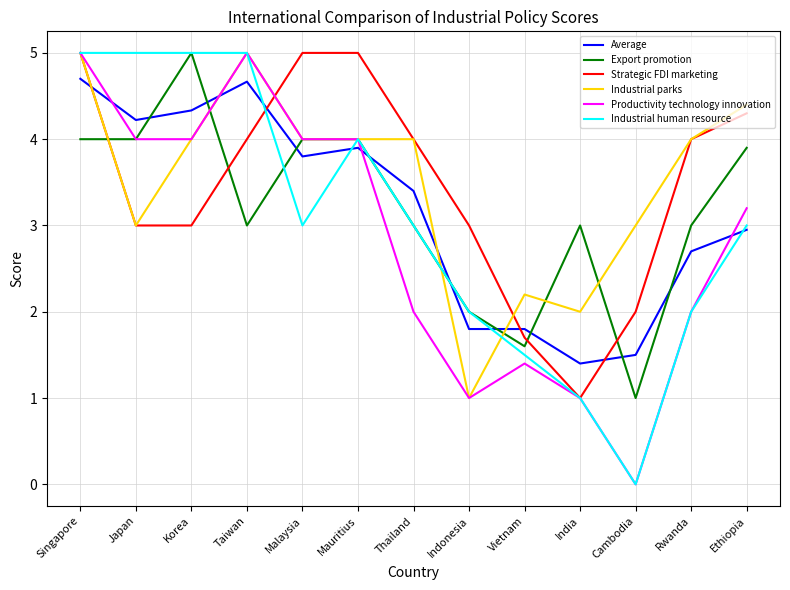

How many intersections are there between Strategic FDI marketing and Average?

4